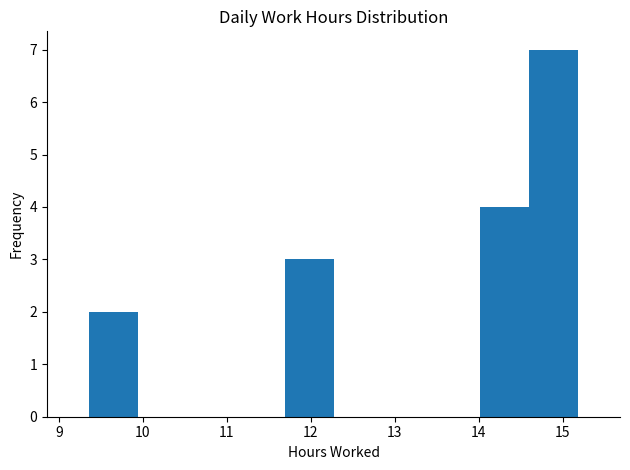

Reading left to right, list every bar in this chart as the range it spans on the x-axis followed by its height. Neither the bar edges nor the heights are printed on the chart, so give them approximately, as read against the axes.

9.4 to 9.9: 2
9.9 to 10.5: 0
10.5 to 11.1: 0
11.1 to 11.7: 0
11.7 to 12.3: 3
12.3 to 12.9: 0
12.9 to 13.4: 0
13.4 to 14.0: 0
14.0 to 14.6: 4
14.6 to 15.2: 7